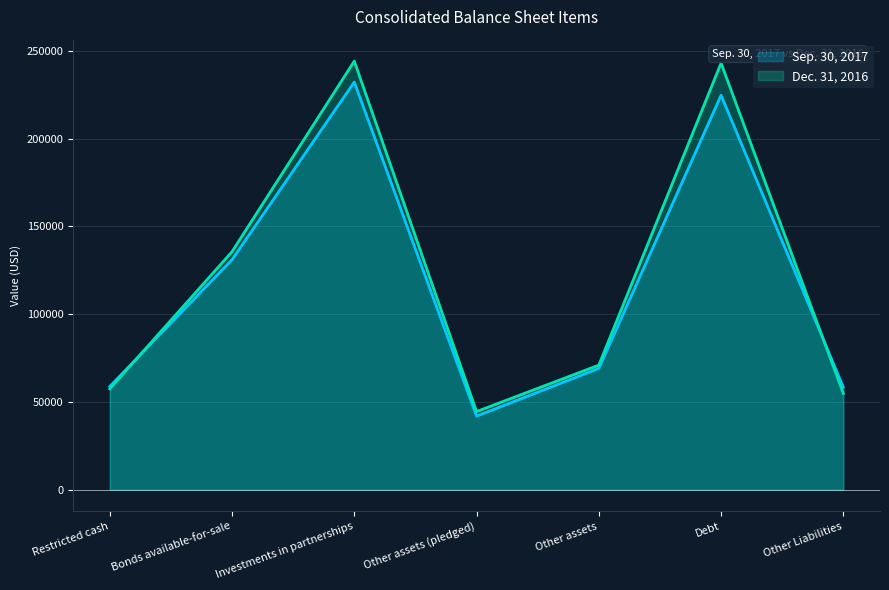

Reading left to right, transcribe all the data shown in this chart.

Sep. 30, 2017: 58840	131080	232244	41954	69120	224726	58408
Dec. 31, 2016: 57504	135614	244191	44551	70998	243071	54881